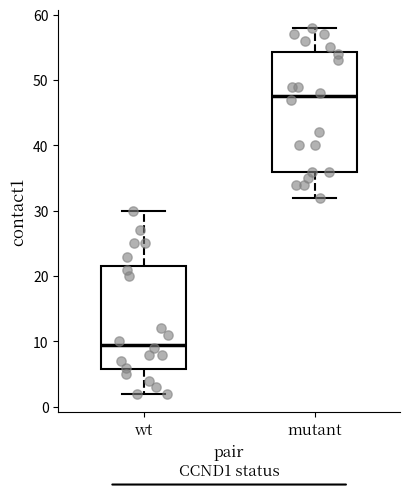

Reading left to right, read every box against the y-axis: the position of its median line, the range the box covers, and the ends of its whiskers. The values are not printed on the chart, so give them approximately, as read against the axis.

wt: median 10, box 6 to 22, whiskers 2 to 30
mutant: median 48, box 36 to 54, whiskers 32 to 58